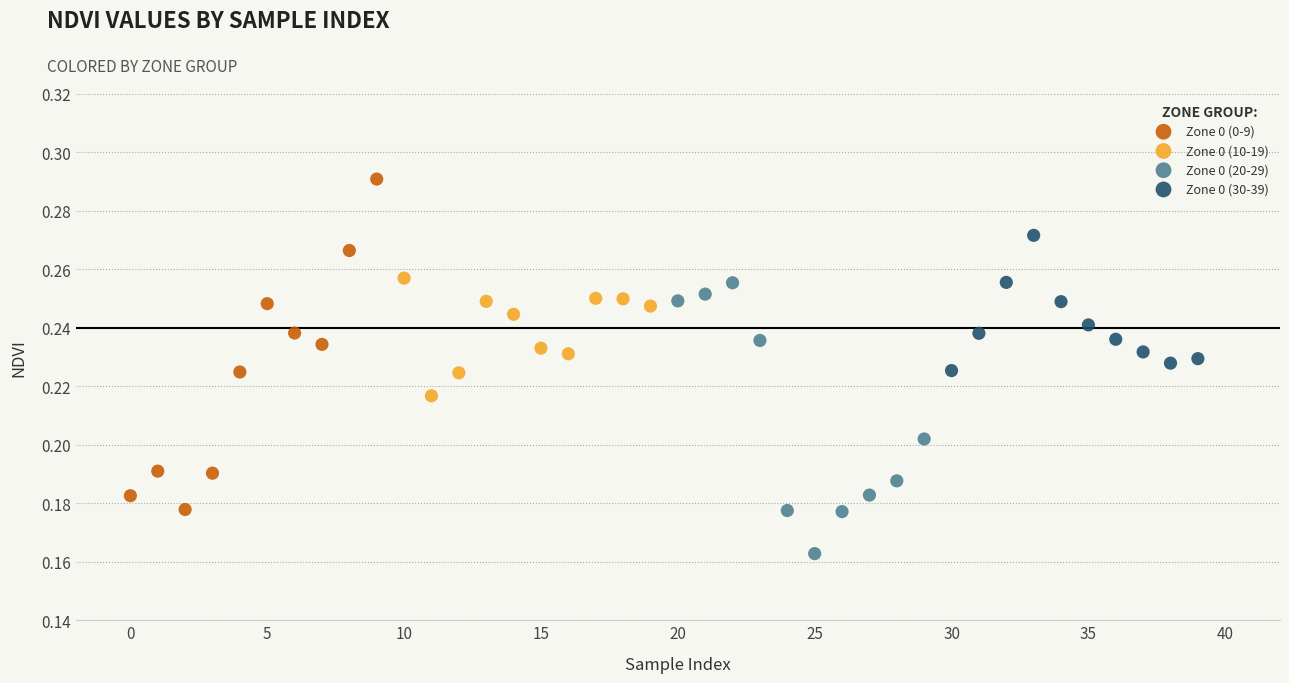

Which series contains the highest Y value?

Zone 0 (0-9)